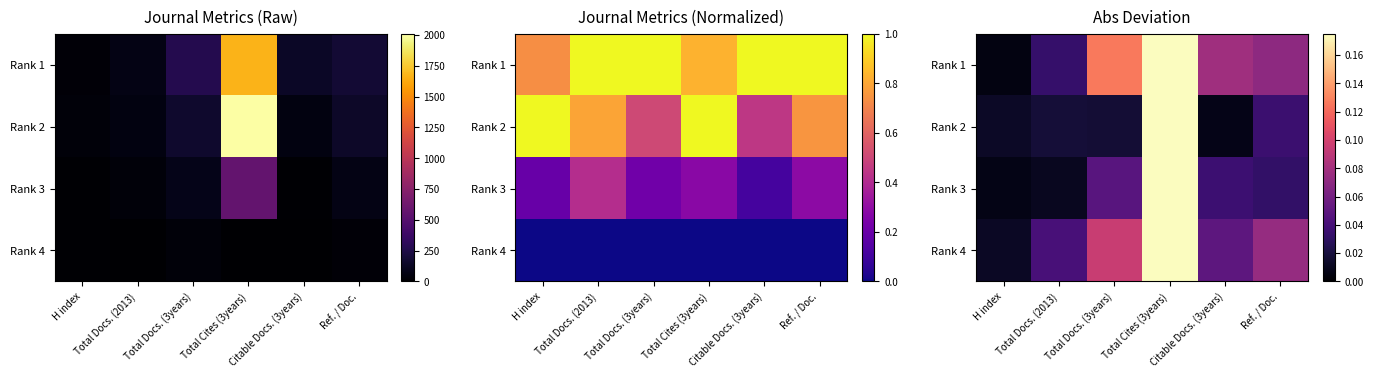

Which category has the highest value across all series?

Total Cites (3years)